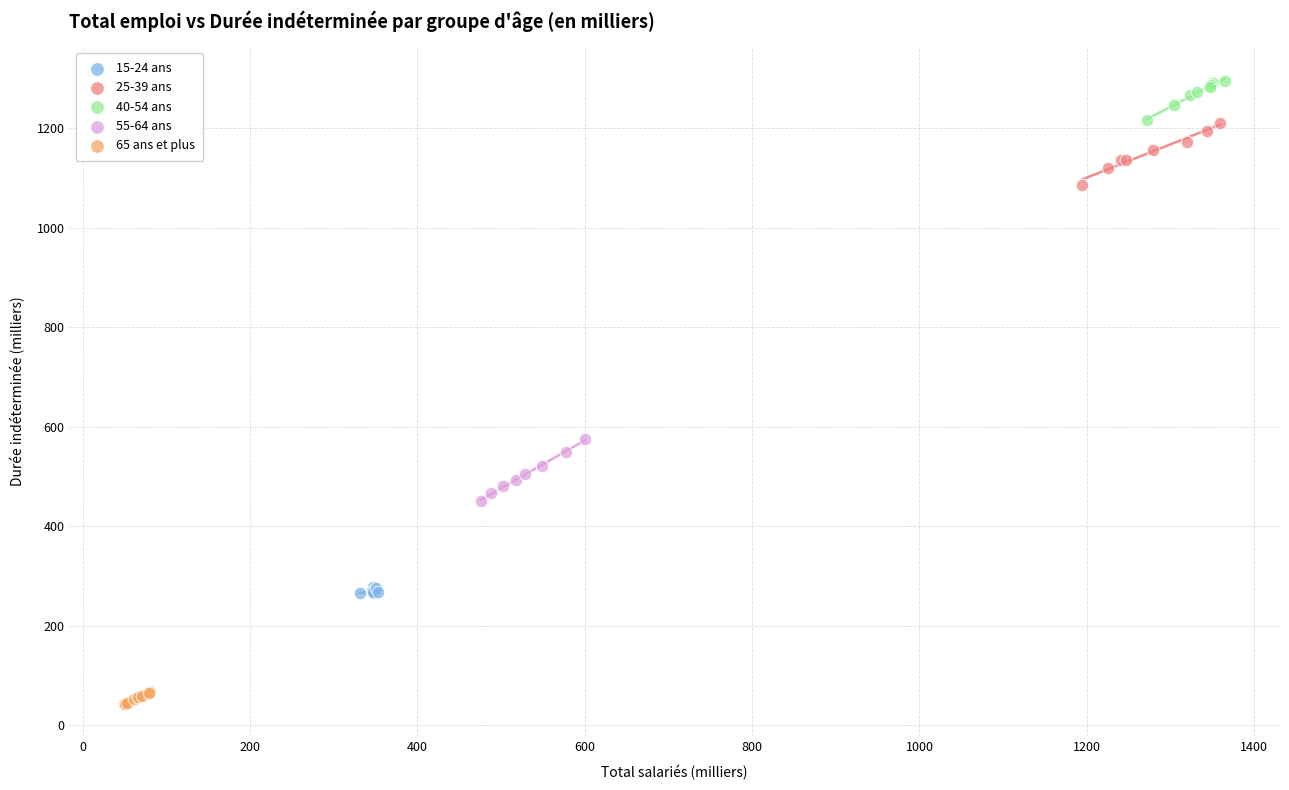

Which series reaches the minimum Y coordinate?

65 ans et plus